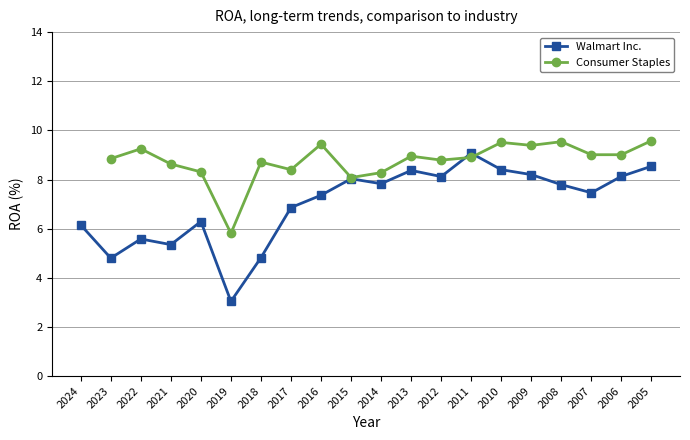

True or false: Consumer Staples has more than 0 interior local peaks.

True